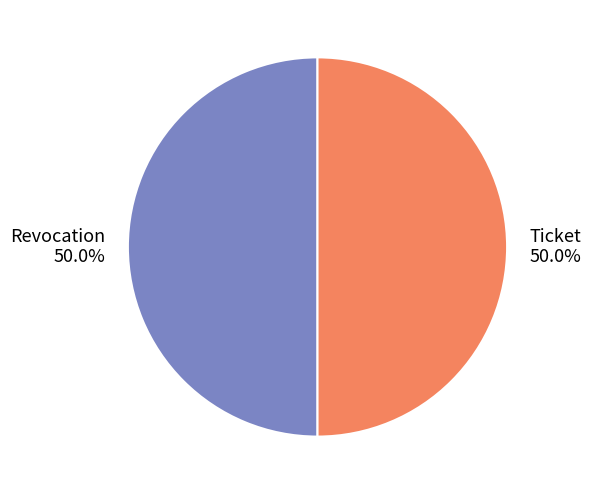

The Ticket slice represents 42% of the pie. True or false?

False